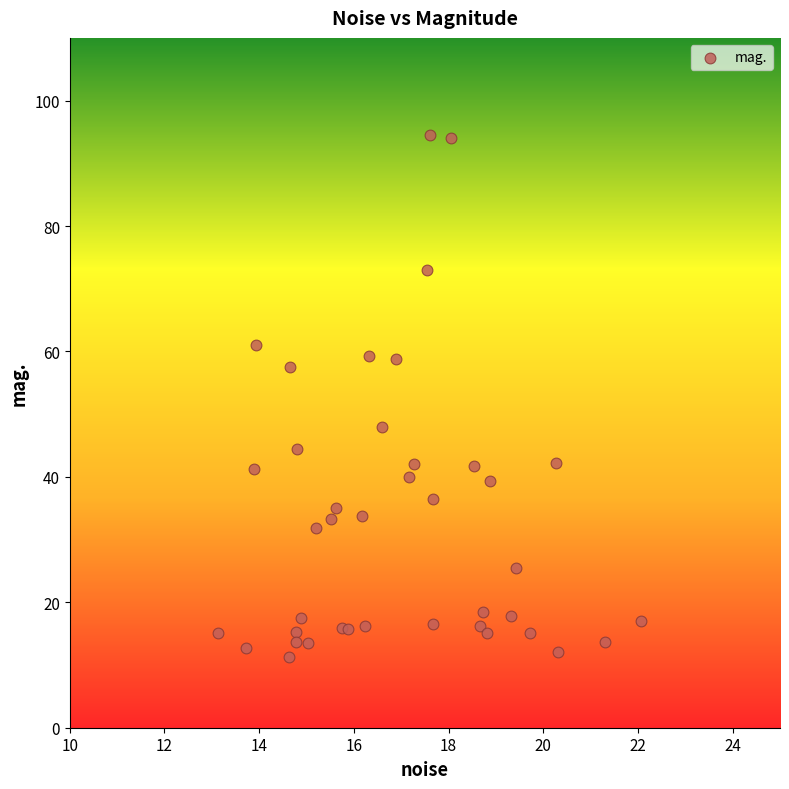

What Y value in the scatter plot is closest to 52?

47.9